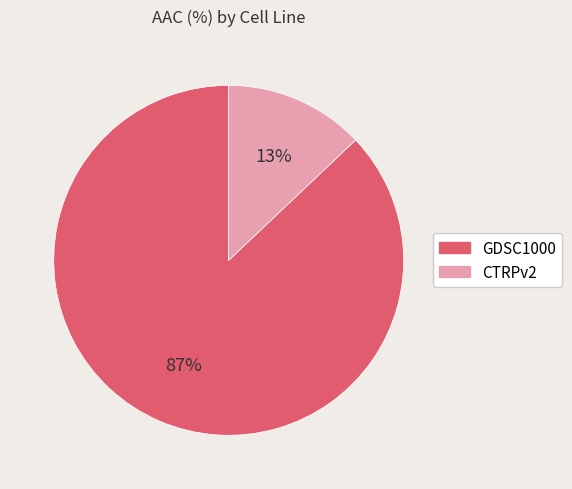

Do CTRPv2 and GDSC1000 together represent more than half of the pie?

Yes